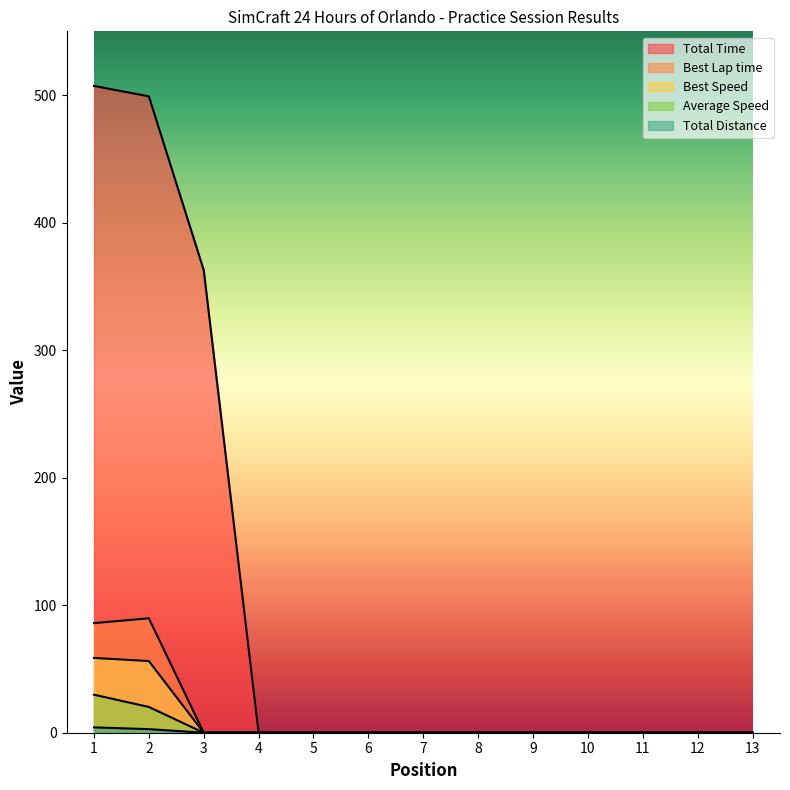

Reading left to right, extract all data points from this chart.

Total Time: 1=507.2	2=499.0	3=362.8	4=0.0	5=0.0	6=0.0	7=0.0	8=0.0	9=0.0	10=0.0	11=0.0	12=0.0	13=0.0
Best Lap time: 1=85.9	2=89.7	3=0.0	4=0.0	5=0.0	6=0.0	7=0.0	8=0.0	9=0.0	10=0.0	11=0.0	12=0.0	13=0.0
Best Speed: 1=58.6	2=56.2	3=0.0	4=0.0	5=0.0	6=0.0	7=0.0	8=0.0	9=0.0	10=0.0	11=0.0	12=0.0	13=0.0
Average Speed: 1=29.8	2=20.2	3=0.0	4=0.0	5=0.0	6=0.0	7=0.0	8=0.0	9=0.0	10=0.0	11=0.0	12=0.0	13=0.0
Total Distance: 1=4.2	2=2.8	3=0.0	4=0.0	5=0.0	6=0.0	7=0.0	8=0.0	9=0.0	10=0.0	11=0.0	12=0.0	13=0.0